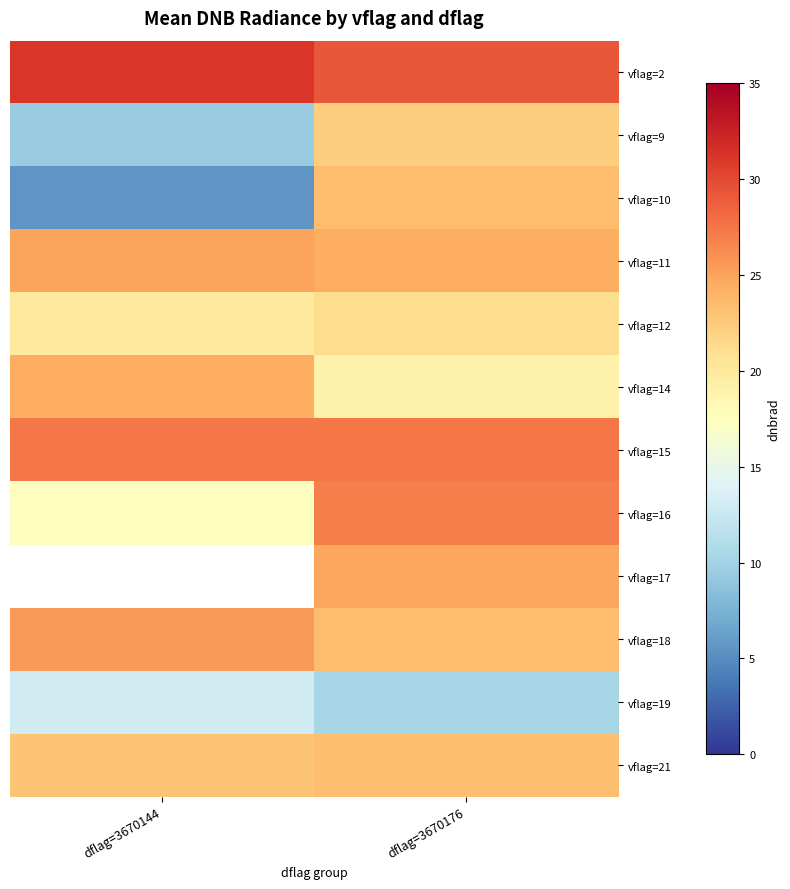

How many values in the vflag=14 series exceed 24?

1